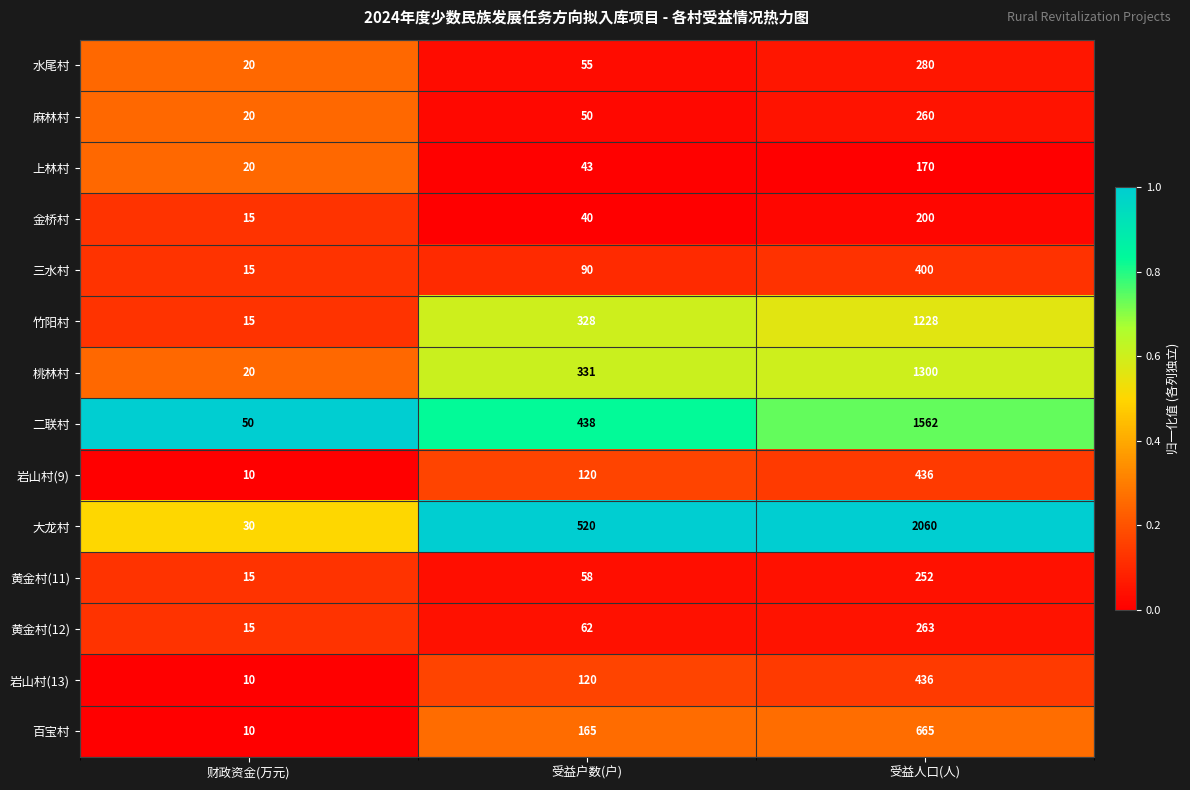

How many series are shown in this chart?

14